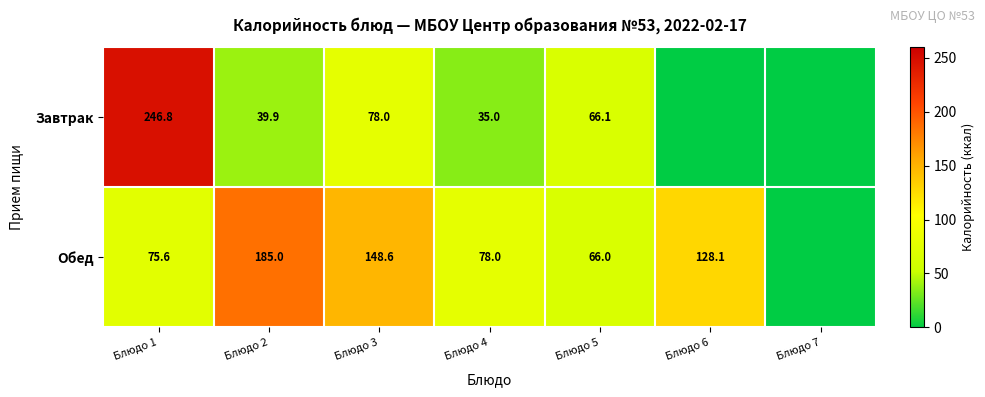

The Обед series shows 262.7 at Блюдо 3. True or false?

False